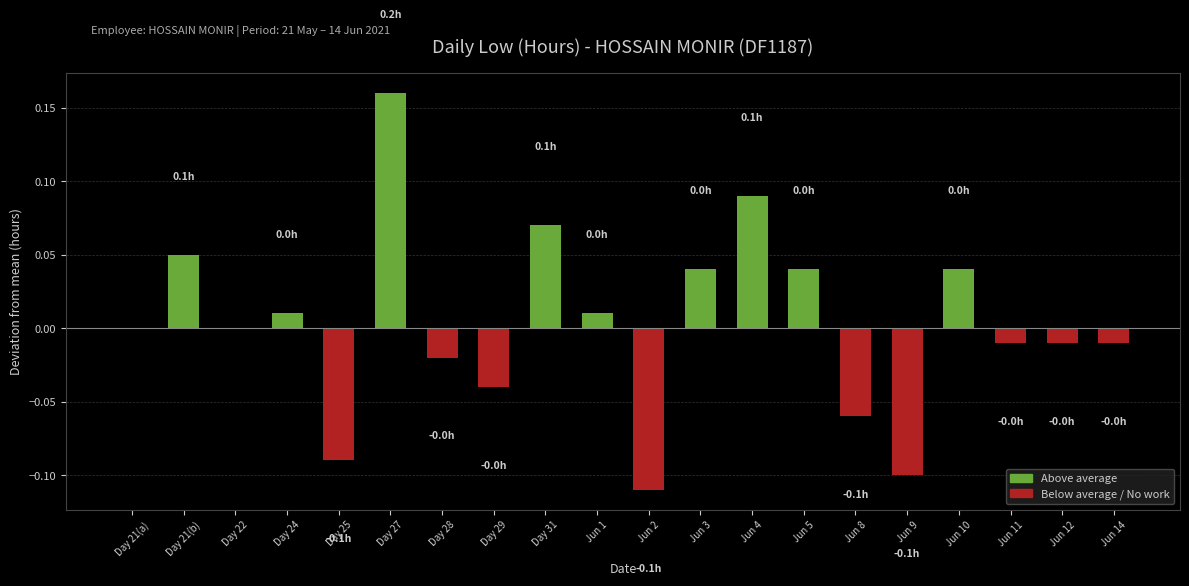

Between Day 27 and Day 28, which is larger?

Day 27